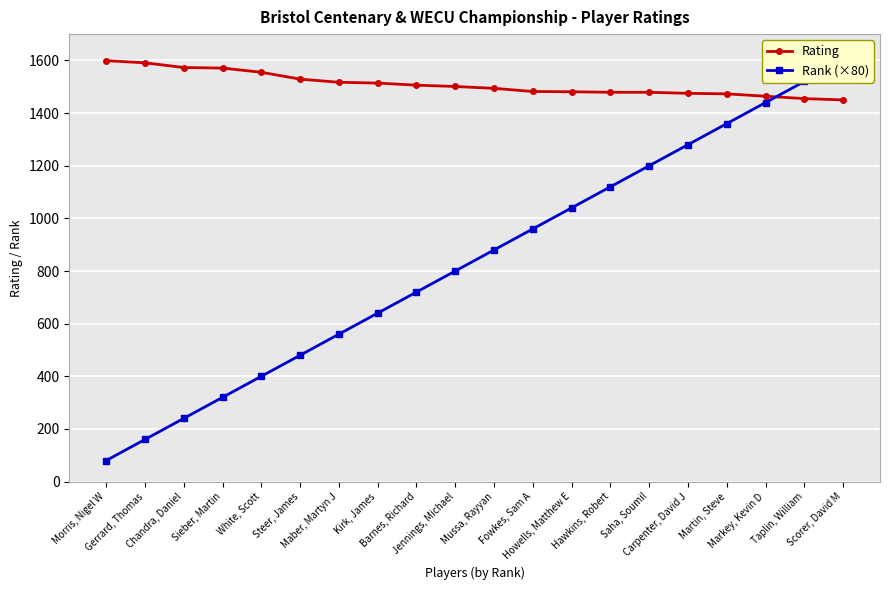

Does the chart display data point markers on the line(s)?

Yes